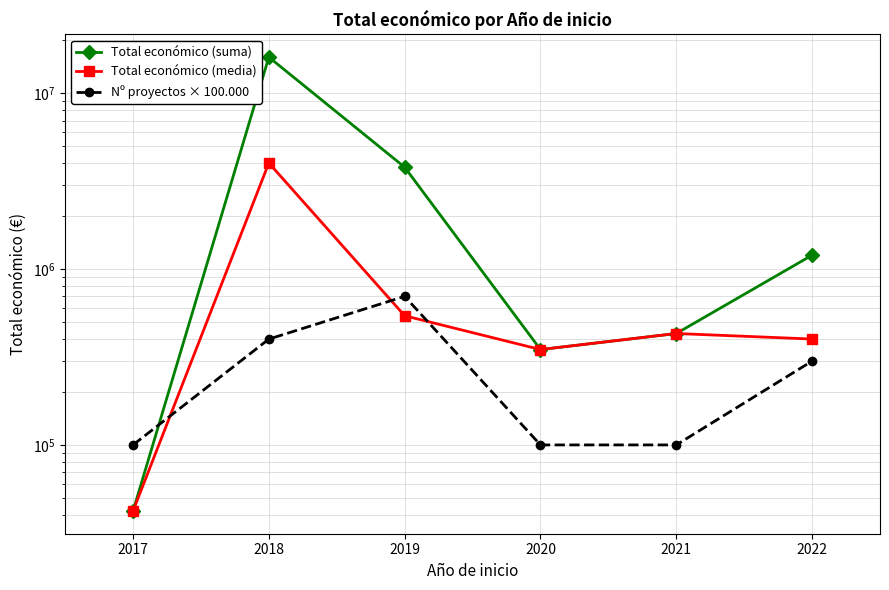

Is the value of Total económico (media) at 2021 greater than the value of Total económico (suma) at 2019?

No